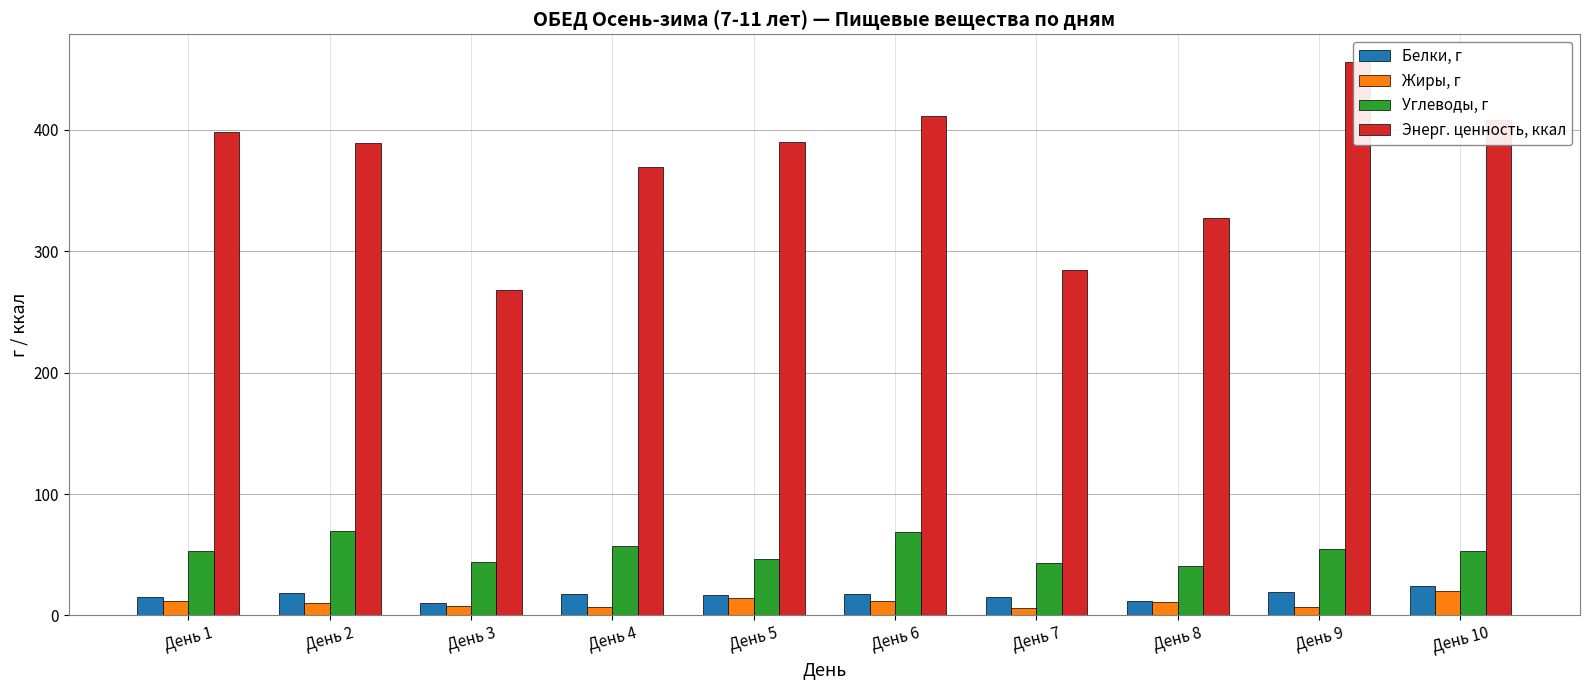

What is the value of the Углеводы, г bar at the 9th from the left?

55.0